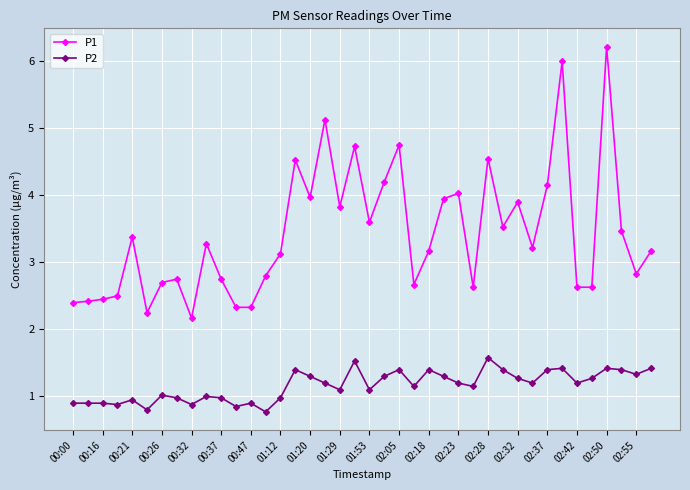

What is the value of the P1 point at the 2nd from the left?

2.4